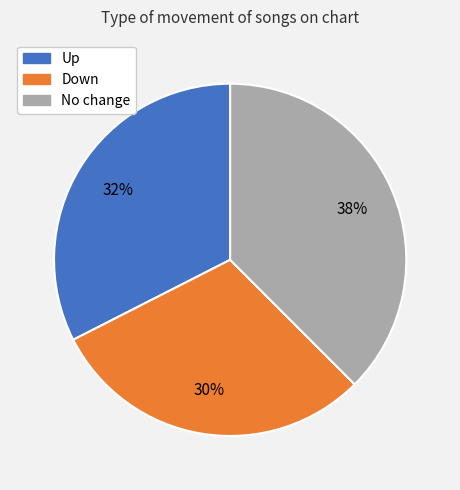

To the nearest percent, what portion does Down represent?

30%